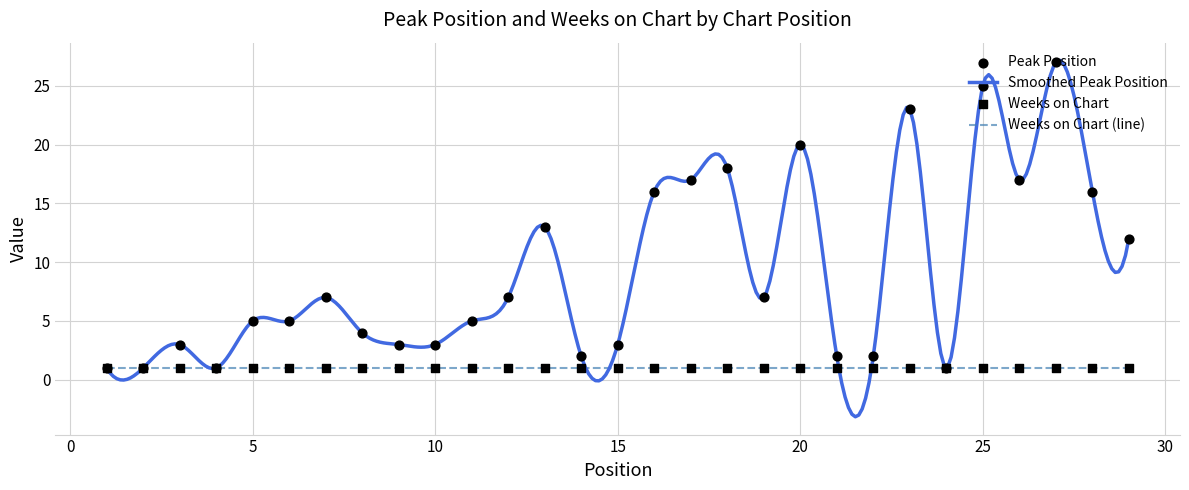

What is the change in value from 17 to 29?

-5